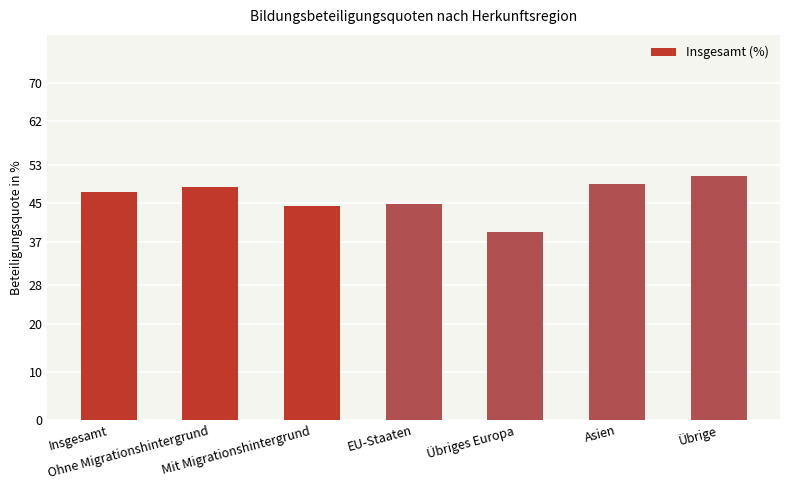

What is the change in value from Ohne Migrationshintergrund to Asien?

+0.8